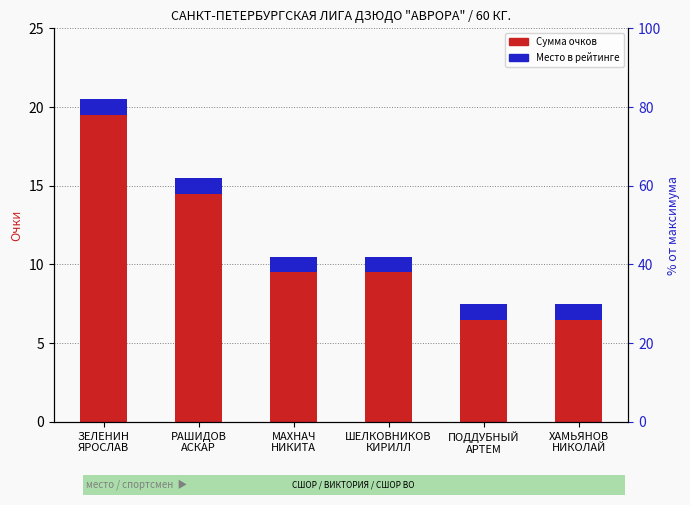

Which label corresponds to the smallest value in the chart?

ПОДДУБНЫЙ
АРТЕМ